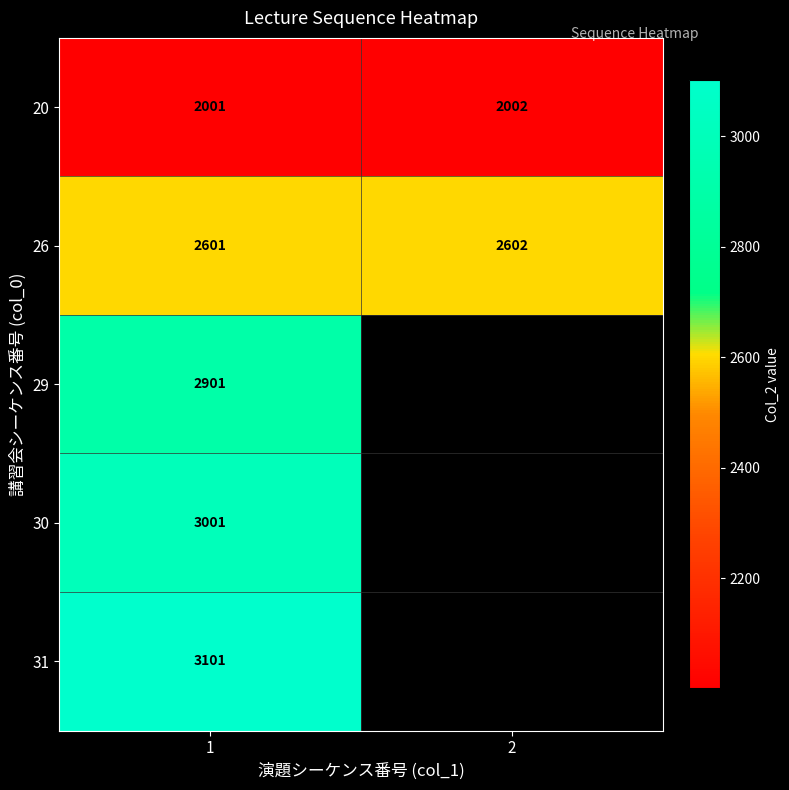

What is the sum of all 20 values?

4003